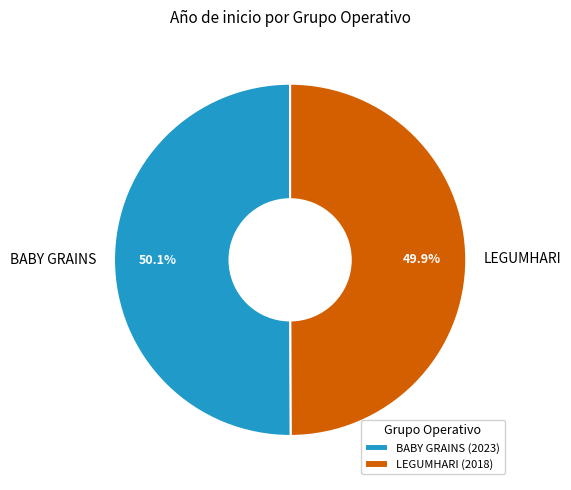

What percentage is the LEGUMHARI slice, to the nearest percent?

50%